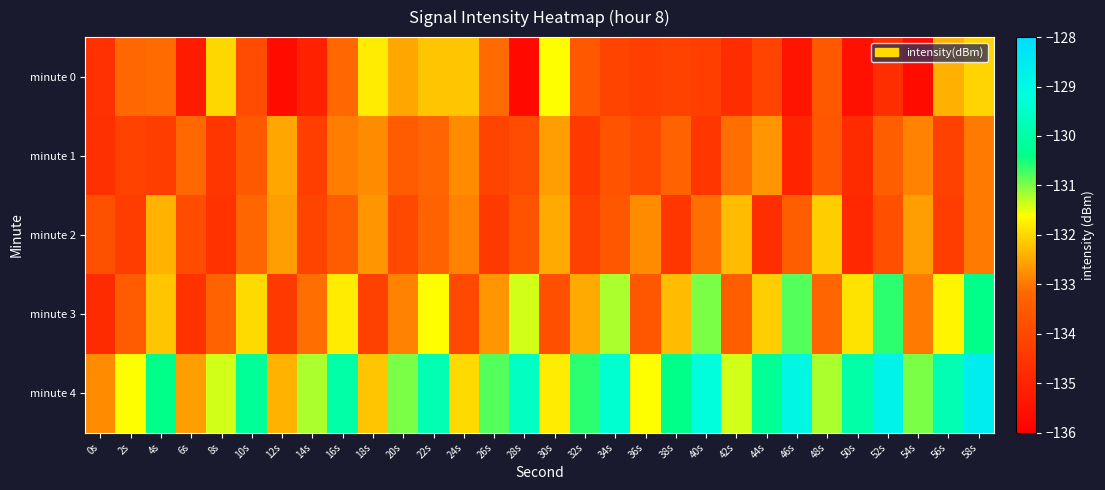

Reading right to left, what are all the values shown in this chart?

minute 0: 58s=-132.1	56s=-132.4	54s=-135.7	52s=-134.7	50s=-135.6	48s=-133.5	46s=-135.4	44s=-134.1	42s=-134.8	40s=-134.3	38s=-134.2	36s=-134.3	34s=-134.1	32s=-133.6	30s=-131.6	28s=-135.7	26s=-133.1	24s=-132.2	22s=-132.2	20s=-132.5	18s=-131.8	16s=-133.2	14s=-135.1	12s=-135.6	10s=-133.9	8s=-132.0	6s=-135.2	4s=-133.2	2s=-133.2	0s=-134.6
minute 1: 58s=-133.0	56s=-134.2	54s=-132.9	52s=-133.4	50s=-134.8	48s=-133.6	46s=-135.0	44s=-132.7	42s=-133.1	40s=-134.5	38s=-133.3	36s=-134.0	34s=-133.7	32s=-134.4	30s=-132.6	28s=-133.9	26s=-134.1	24s=-132.8	22s=-133.2	20s=-133.5	18s=-132.8	16s=-132.9	14s=-134.3	12s=-132.5	10s=-133.6	8s=-134.5	6s=-133.2	4s=-134.3	2s=-134.2	0s=-134.7
minute 2: 58s=-133.0	56s=-134.3	54s=-132.6	52s=-133.8	50s=-134.9	48s=-132.1	46s=-133.4	44s=-134.7	42s=-132.3	40s=-133.1	38s=-134.5	36s=-132.8	34s=-133.6	32s=-134.2	30s=-132.5	28s=-133.7	26s=-134.4	24s=-132.9	22s=-133.3	20s=-134.0	18s=-132.7	16s=-133.5	14s=-134.1	12s=-132.6	10s=-133.2	8s=-134.6	6s=-133.9	4s=-132.4	2s=-134.3	0s=-133.8
minute 3: 58s=-130.4	56s=-131.7	54s=-133.0	52s=-130.6	50s=-131.9	48s=-133.2	46s=-130.8	44s=-132.1	42s=-133.4	40s=-131.0	38s=-132.3	36s=-133.6	34s=-131.2	32s=-132.5	30s=-133.8	28s=-131.4	26s=-132.7	24s=-134.0	22s=-131.6	20s=-132.9	18s=-134.2	16s=-131.8	14s=-133.1	12s=-134.4	10s=-132.0	8s=-133.3	6s=-134.6	4s=-132.2	2s=-133.5	0s=-134.8
minute 4: 58s=-128.6	56s=-129.8	54s=-131.0	52s=-128.8	50s=-130.0	48s=-131.2	46s=-129.0	44s=-130.2	42s=-131.4	40s=-129.2	38s=-130.4	36s=-131.6	34s=-129.4	32s=-130.6	30s=-131.8	28s=-129.6	26s=-130.8	24s=-132.0	22s=-129.8	20s=-131.0	18s=-132.2	16s=-130.0	14s=-131.2	12s=-132.4	10s=-130.2	8s=-131.4	6s=-132.6	4s=-130.4	2s=-131.6	0s=-132.8